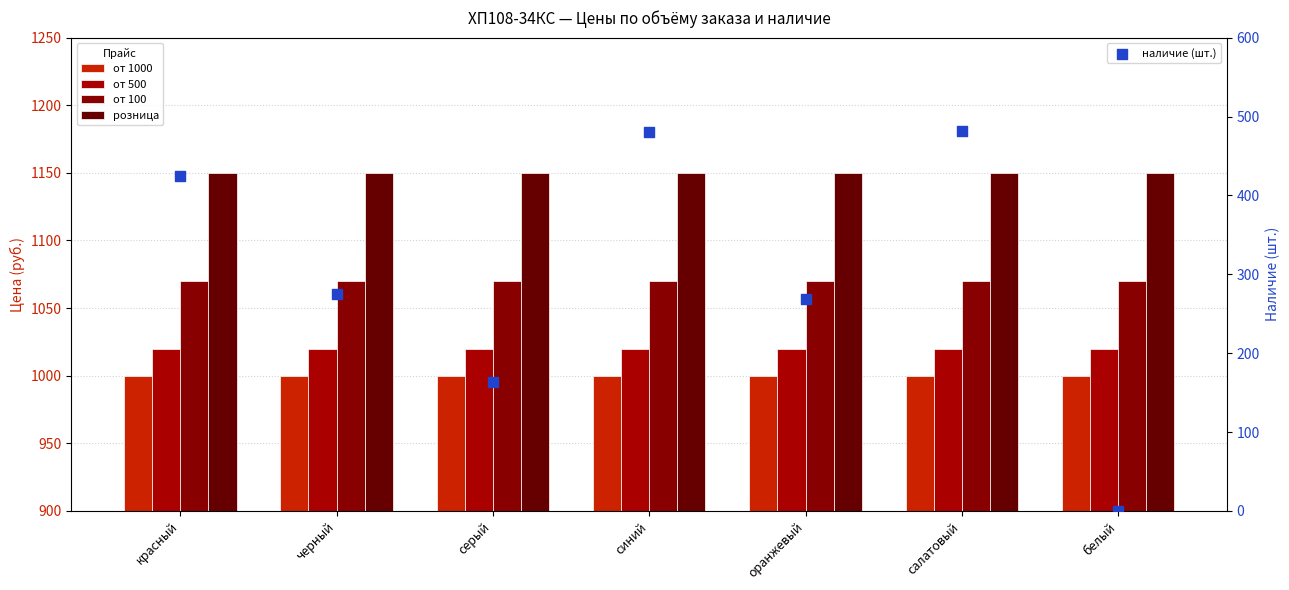

Which series contains the highest Y value?

розница